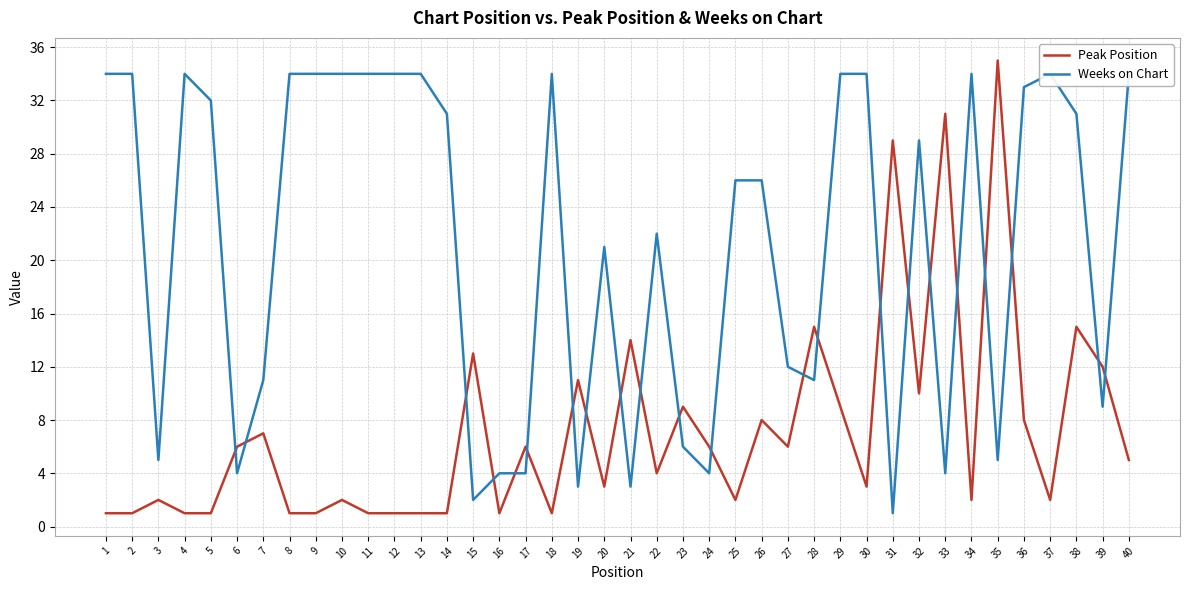

Reading left to right, what are all the values shown in this chart?

Peak Position: 1=1	2=1	3=2	4=1	5=1	6=6	7=7	8=1	9=1	10=2	11=1	12=1	13=1	14=1	15=13	16=1	17=6	18=1	19=11	20=3	21=14	22=4	23=9	24=6	25=2	26=8	27=6	28=15	29=9	30=3	31=29	32=10	33=31	34=2	35=35	36=8	37=2	38=15	39=12	40=5
Weeks on Chart: 1=34	2=34	3=5	4=34	5=32	6=4	7=11	8=34	9=34	10=34	11=34	12=34	13=34	14=31	15=2	16=4	17=4	18=34	19=3	20=21	21=3	22=22	23=6	24=4	25=26	26=26	27=12	28=11	29=34	30=34	31=1	32=29	33=4	34=34	35=5	36=33	37=34	38=31	39=9	40=34